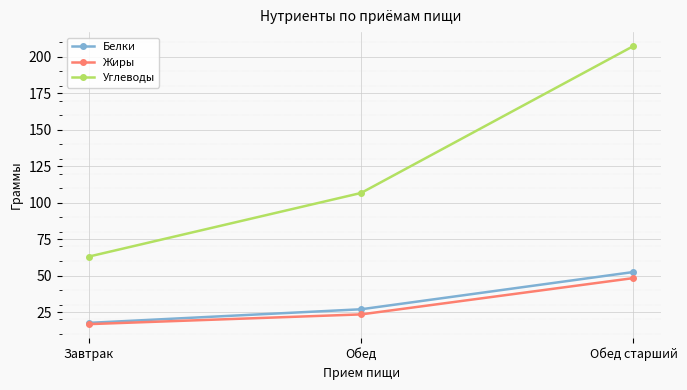

Rank the categories by Жиры value from highest to lowest.

Обед старший, Обед, Завтрак